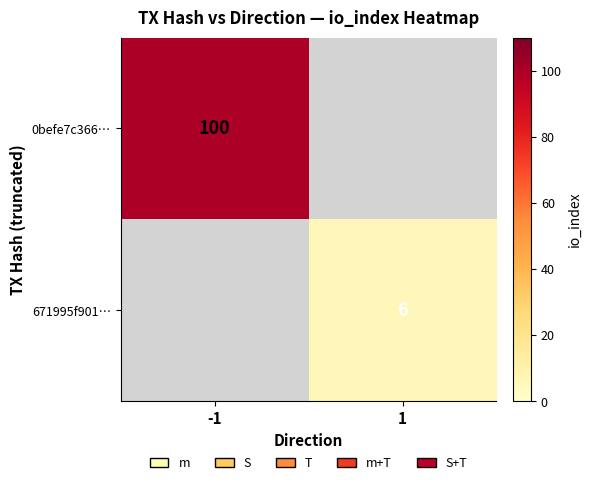

At 1, list the series in order from smallest to largest.

0befe7c366…, 671995f901…